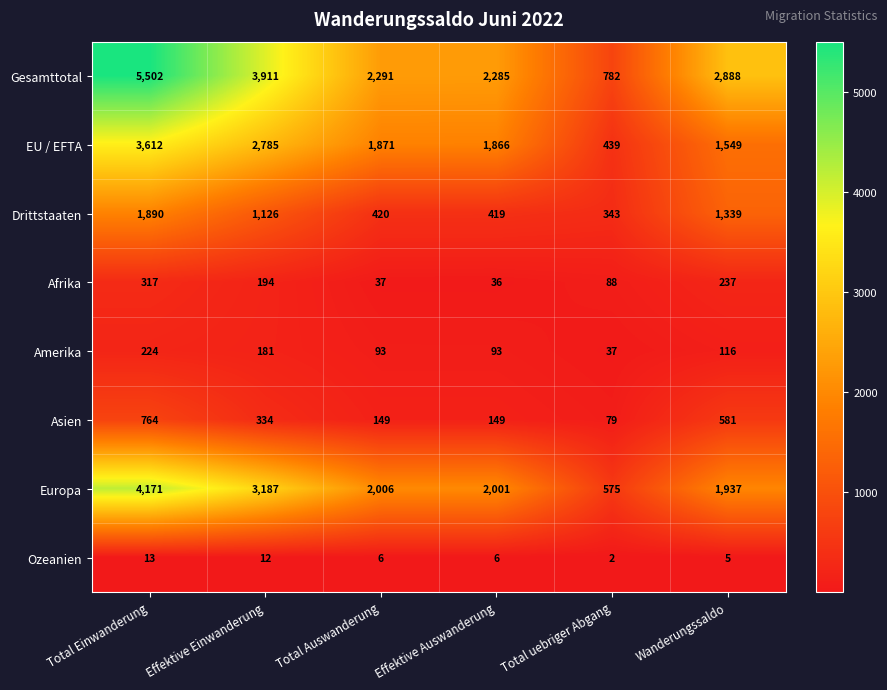

Rank the series at Total uebriger Abgang from highest to lowest value.

Gesamttotal, Europa, EU / EFTA, Drittstaaten, Afrika, Asien, Amerika, Ozeanien